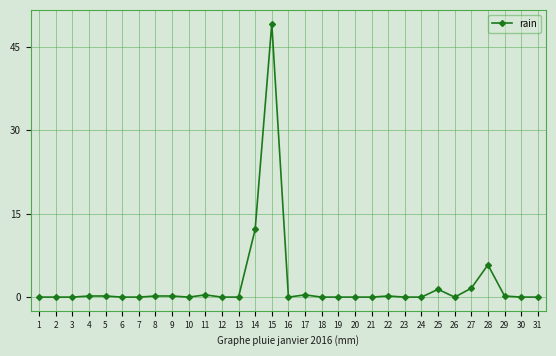

Count the number of data series in this chart.

1